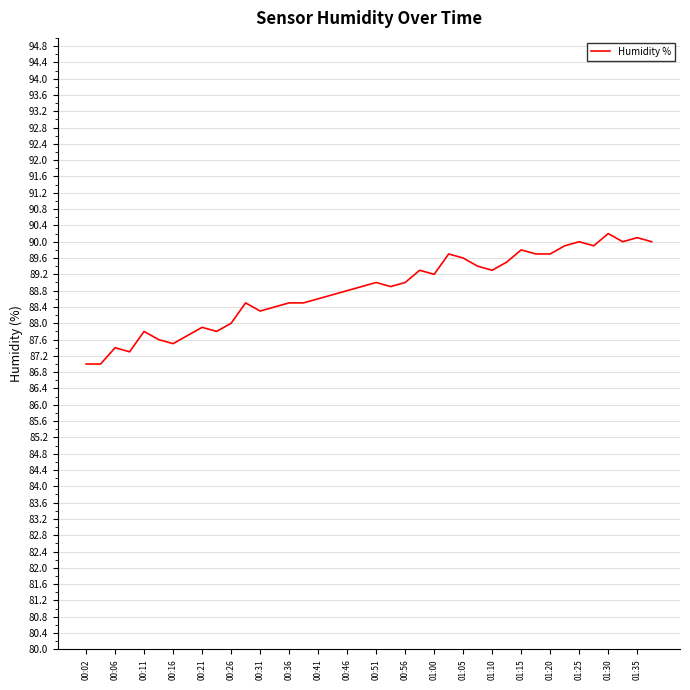

What is the maximum value shown in the chart?

90.2